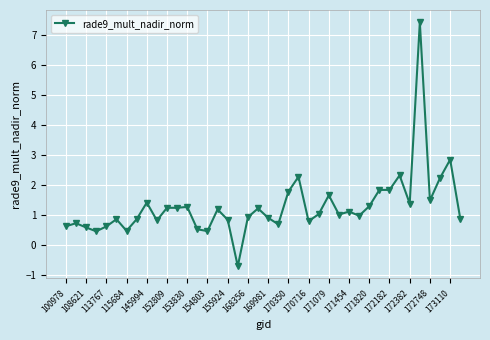

How many lines are shown in the chart?

1